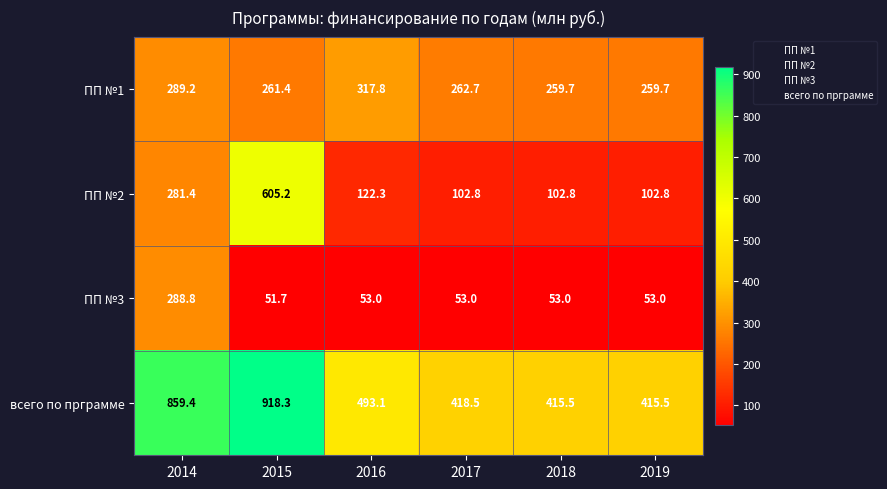

The ПП №1 series shows 100.6 at 2019. True or false?

False